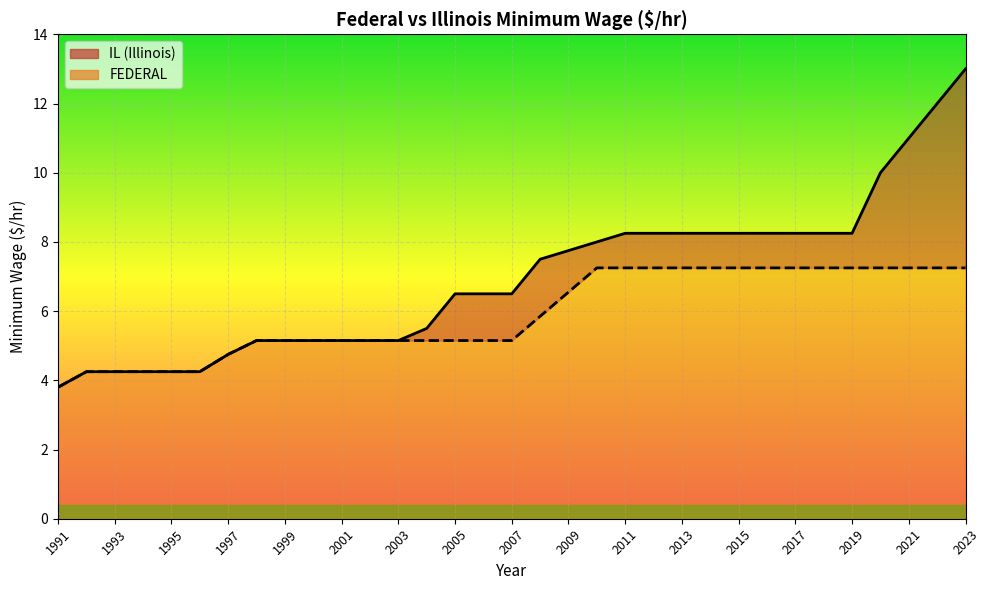

Between 2003 and 23, which series saw the biggest shift?

IL